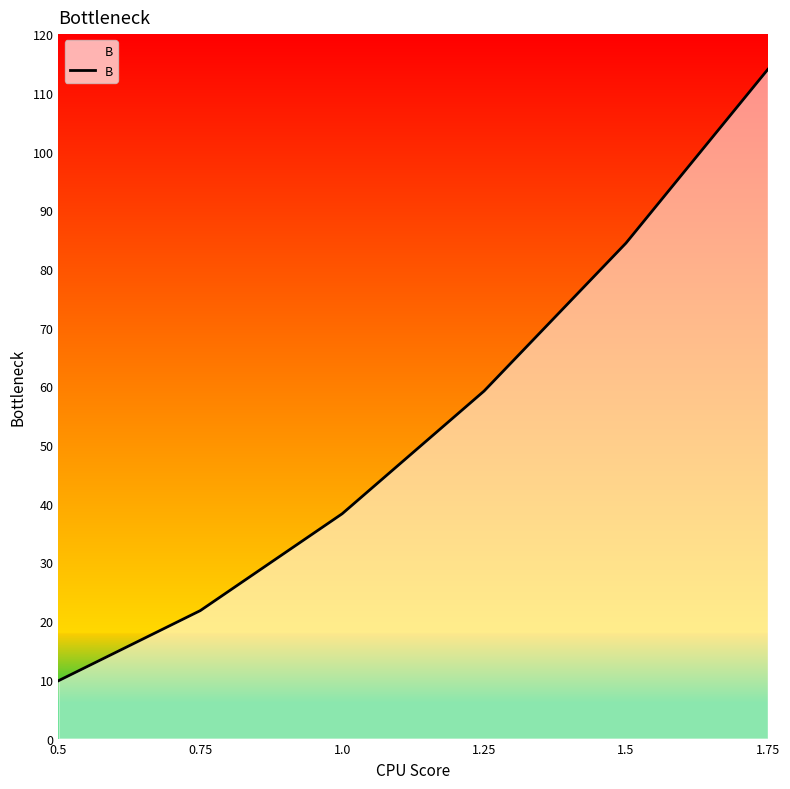

What is the sum of the values at 1.5 and 1.25?

143.6